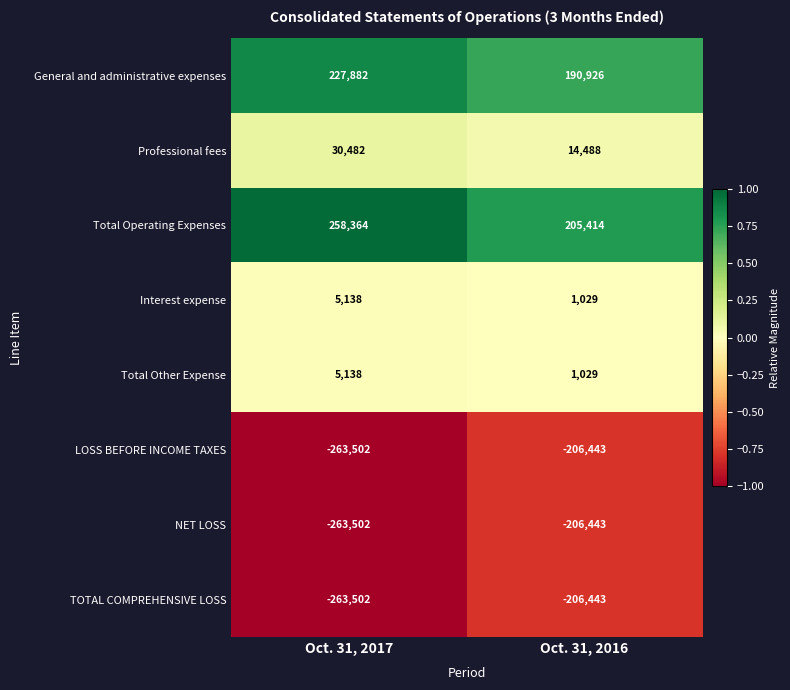

Reading left to right, list all the values displayed in this chart.

General and administrative expenses: 227882	190926
Professional fees: 30482	14488
Total Operating Expenses: 258364	205414
Interest expense: 5138	1029
Total Other Expense: 5138	1029
LOSS BEFORE INCOME TAXES: -263502	-206443
NET LOSS: -263502	-206443
TOTAL COMPREHENSIVE LOSS: -263502	-206443